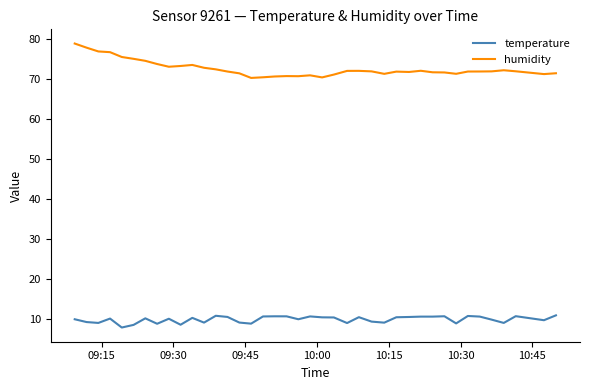

True or false: temperature and humidity intersect in this chart.

False